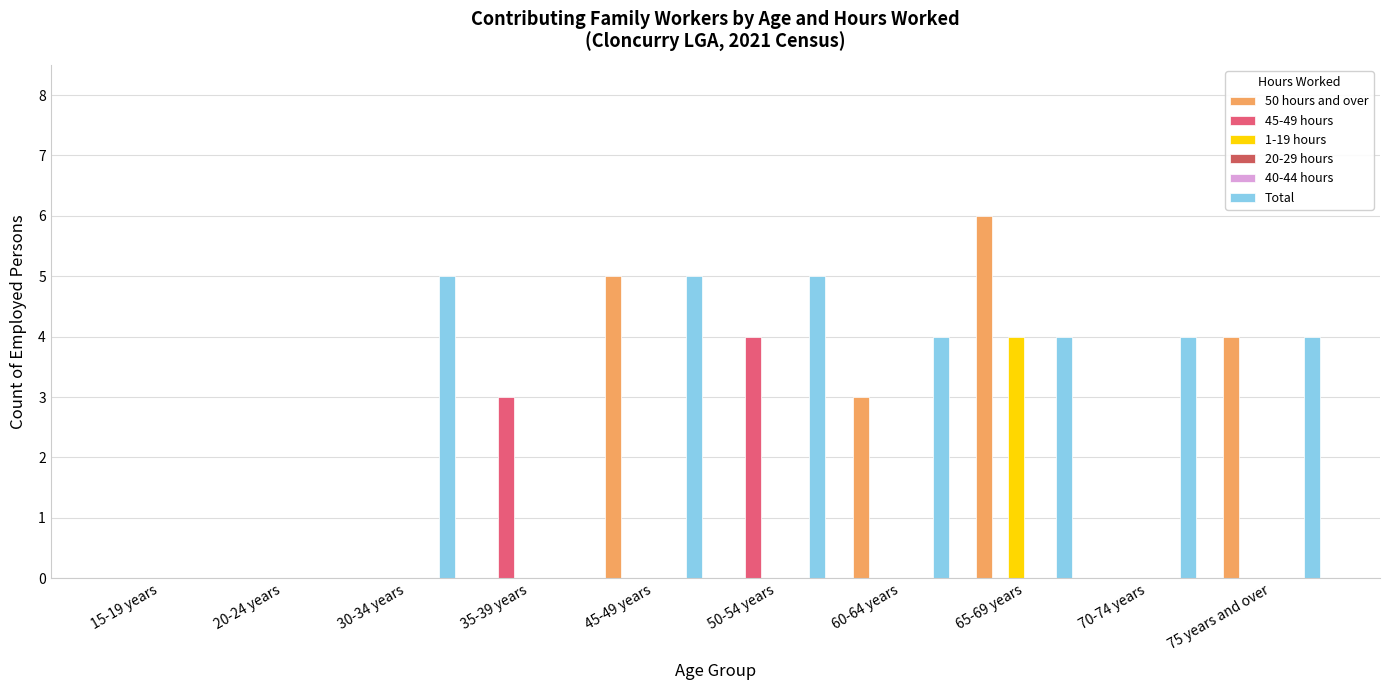

Rank the series at 75 years and over from lowest to highest value.

45-49 hours, 1-19 hours, 20-29 hours, 40-44 hours, 50 hours and over, Total